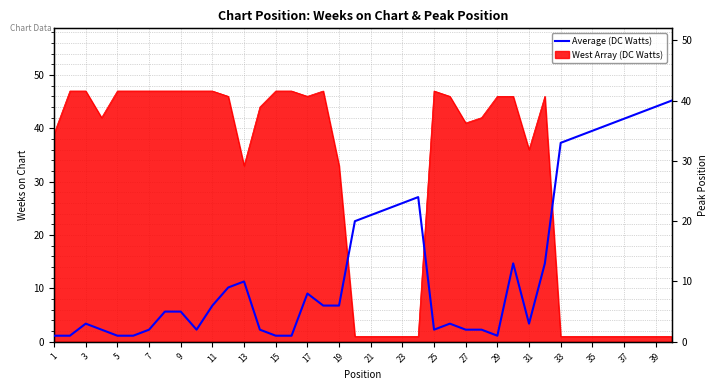

The value of West Array (DC Watts) at 29 is 81. True or false?

False